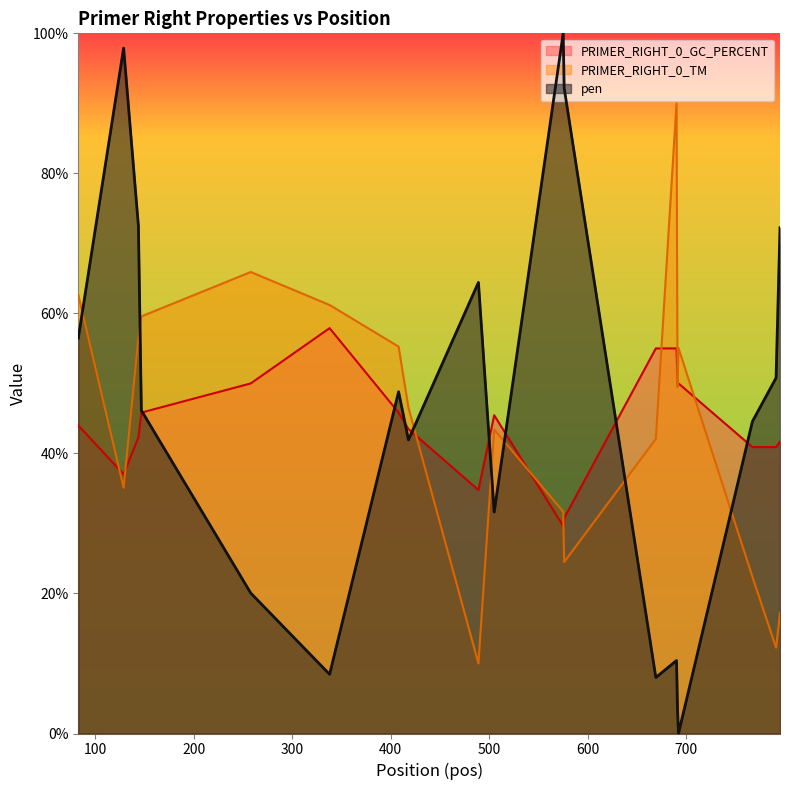

At which category is the sum across all series the highest?

144